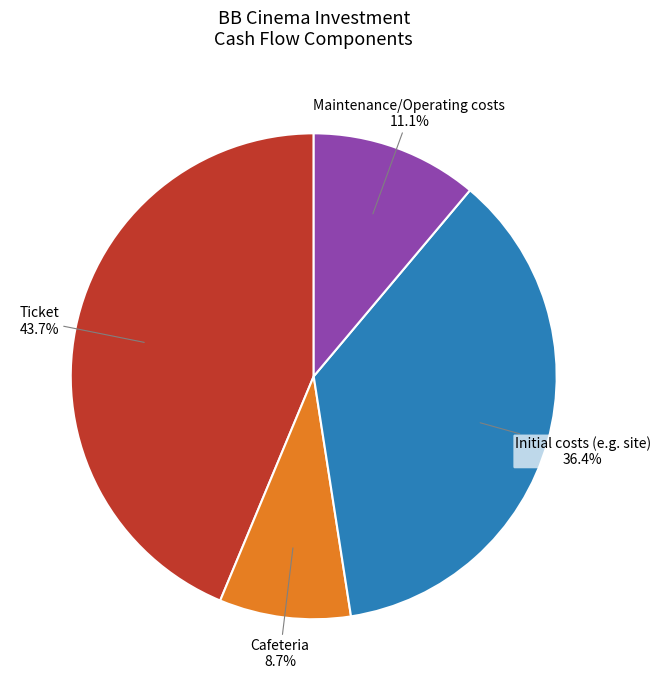

Which has a higher value, Initial costs (e.g. site) or Ticket?

Ticket